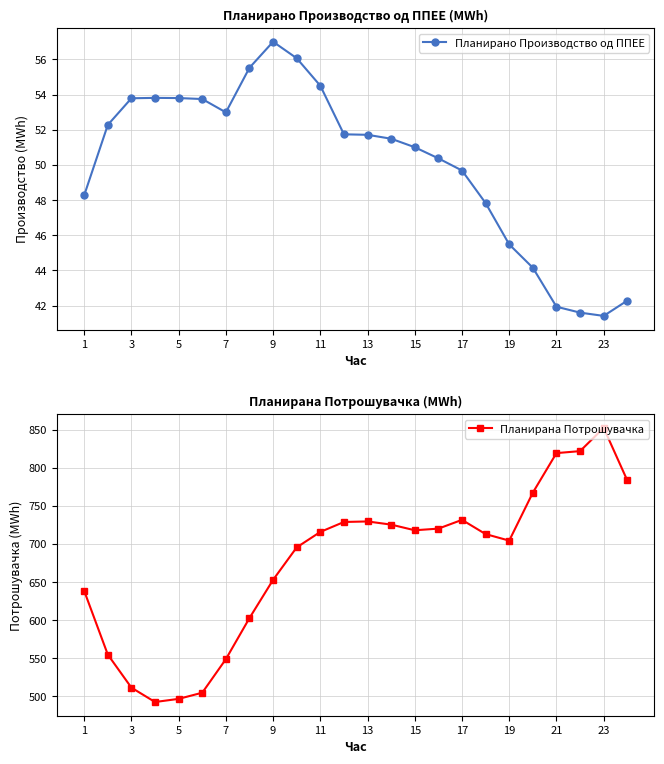

True or false: Планирана Потрошувачка and Планирано Производство од ППЕЕ cross at least once.

False